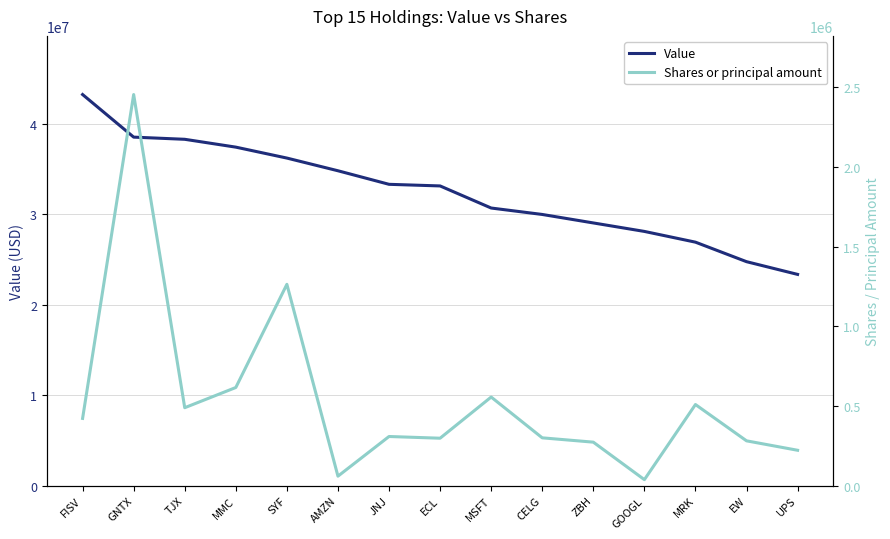

The value of Value at EW is 24754000. True or false?

True